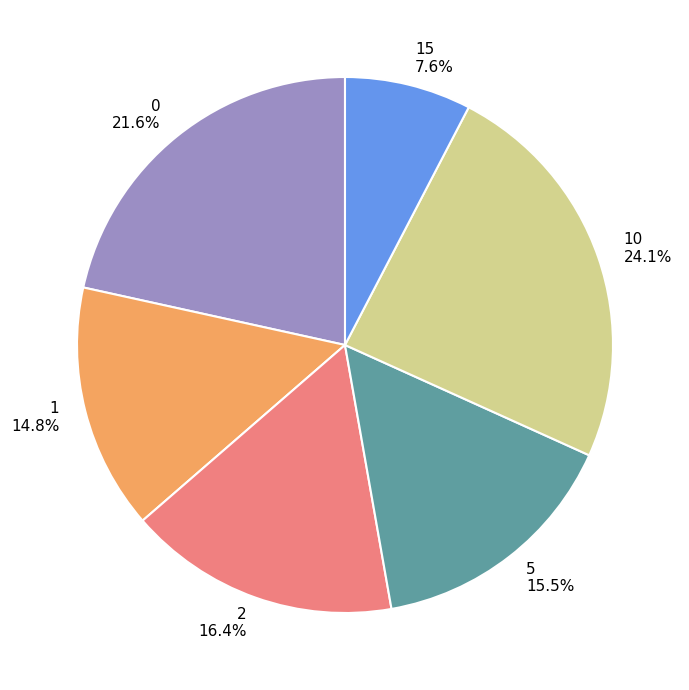

What is the ratio of the value at 1 to the value at 5?

1.0